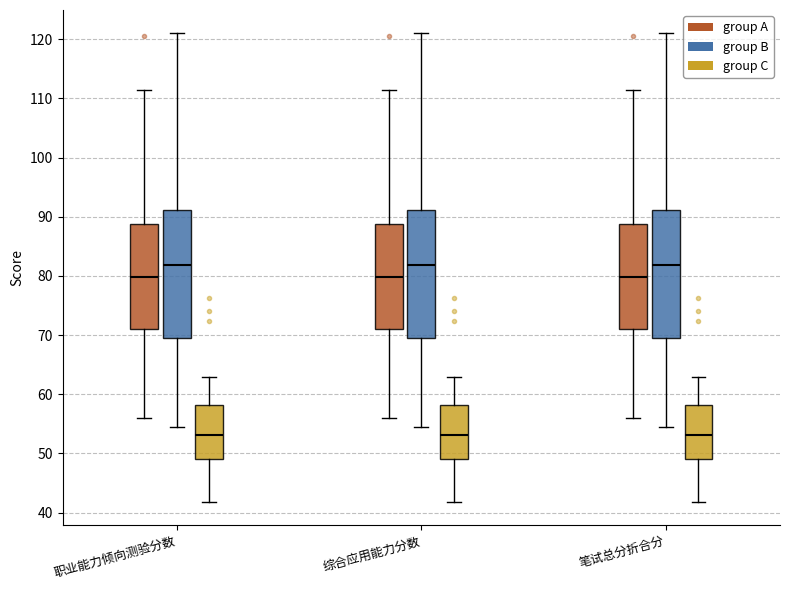

Reading left to right, read every box against the y-axis: the position of its median line, the range the box covers, and the ends of its whiskers. The values are not printed on the chart, so give them approximately, as read against the axis.

职业能力倾向测验分数 (group A): median 80, box 71 to 89, whiskers 56 to 112
职业能力倾向测验分数 (group B): median 82, box 70 to 91, whiskers 55 to 121
职业能力倾向测验分数 (group C): median 53, box 49 to 58, whiskers 42 to 63
综合应用能力分数 (group A): median 80, box 71 to 89, whiskers 56 to 112
综合应用能力分数 (group B): median 82, box 70 to 91, whiskers 55 to 121
综合应用能力分数 (group C): median 53, box 49 to 58, whiskers 42 to 63
笔试总分折合分 (group A): median 80, box 71 to 89, whiskers 56 to 112
笔试总分折合分 (group B): median 82, box 70 to 91, whiskers 55 to 121
笔试总分折合分 (group C): median 53, box 49 to 58, whiskers 42 to 63